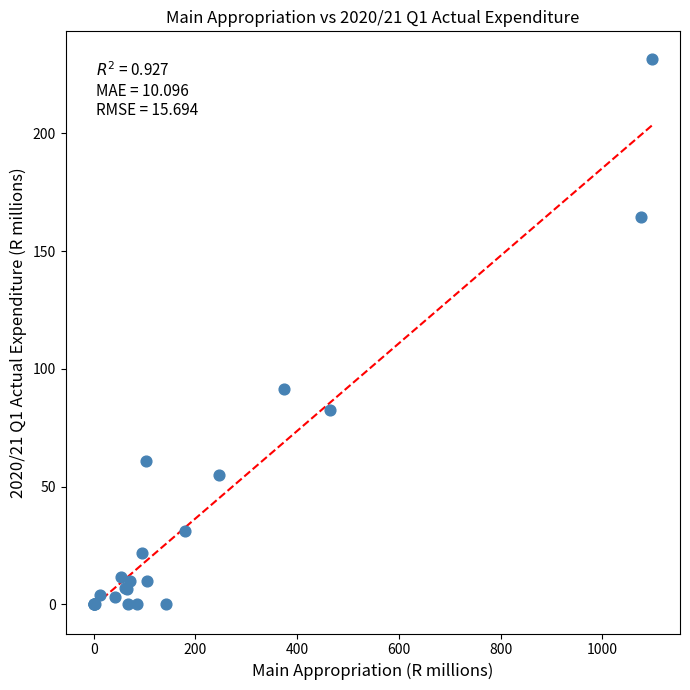

What Y value in the scatter plot is closest to 115?

91.5